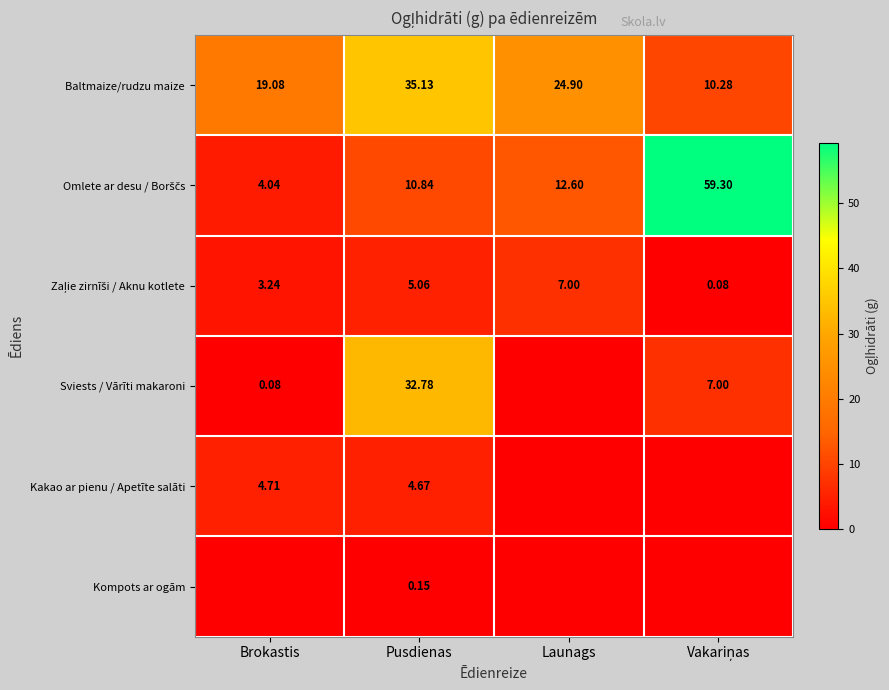

How many values in the Kompots ar ogām series exceed 0?

1